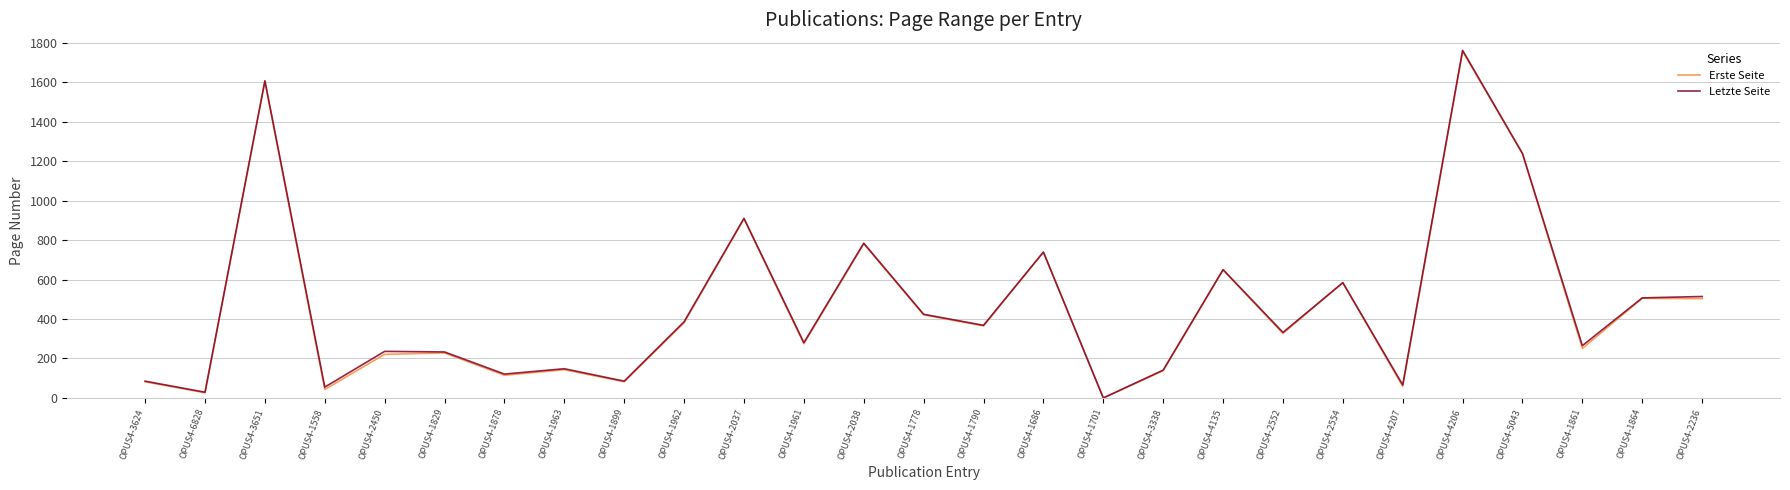

What is the maximum value for Letzte Seite?

1761